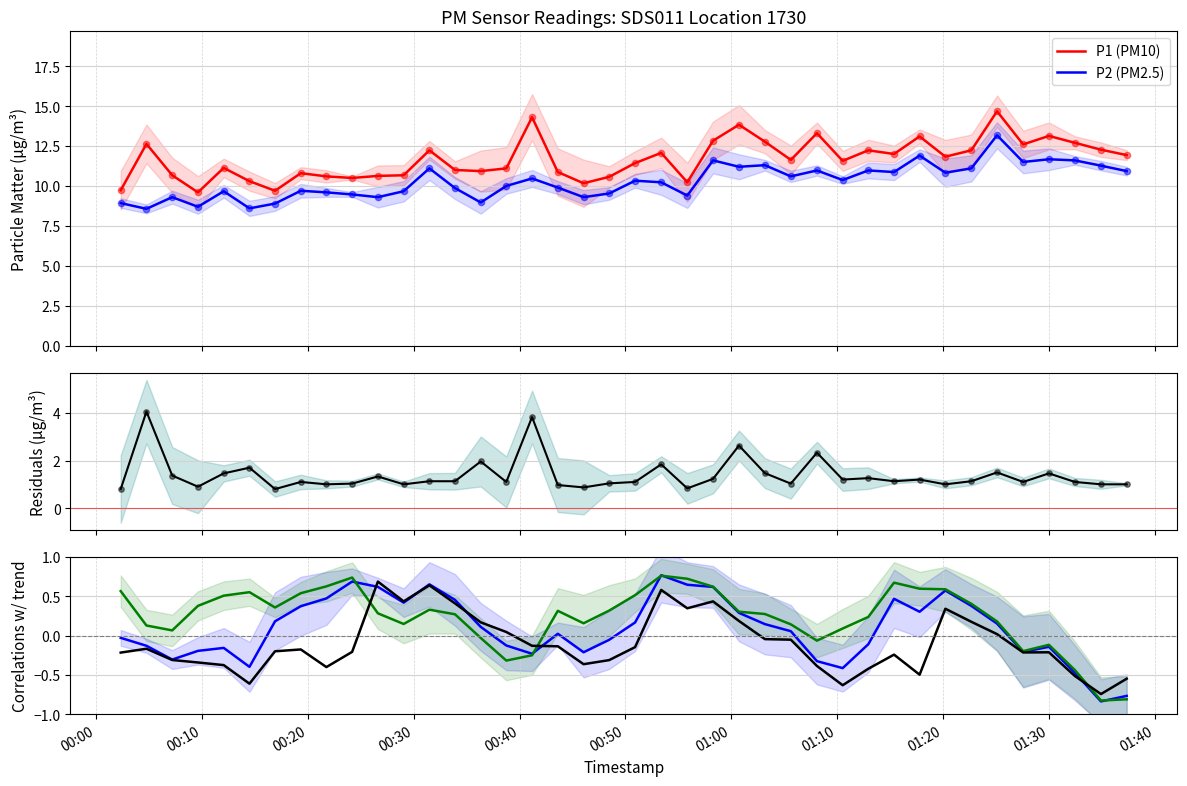

What is the highest value of the P1 (PM10) series?

14.7